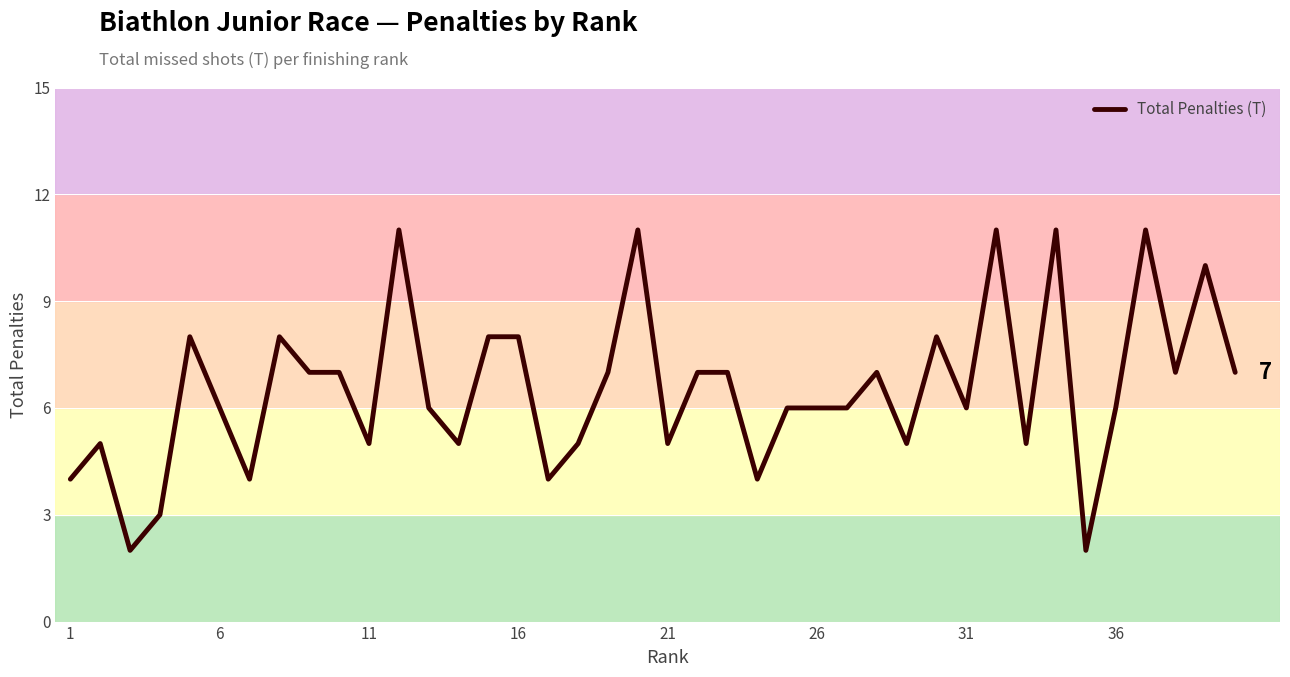

How many lines are shown in the chart?

1